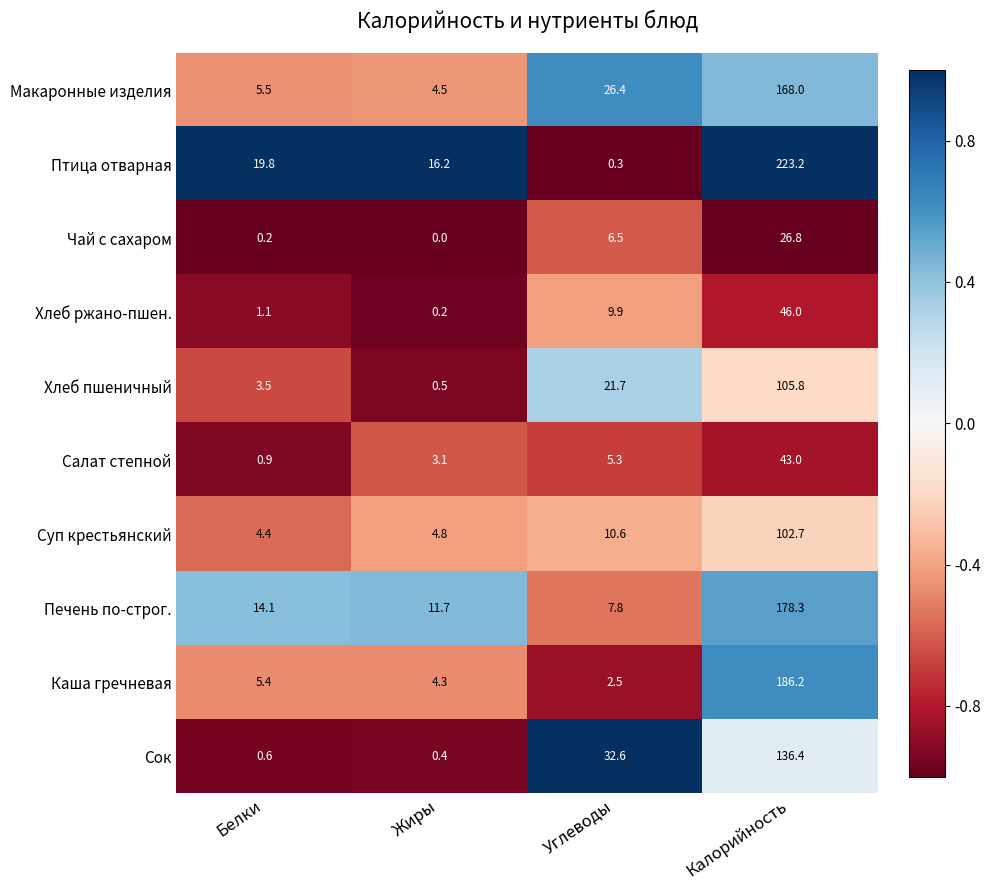

At which category is the sum across all series the highest?

Калорийность